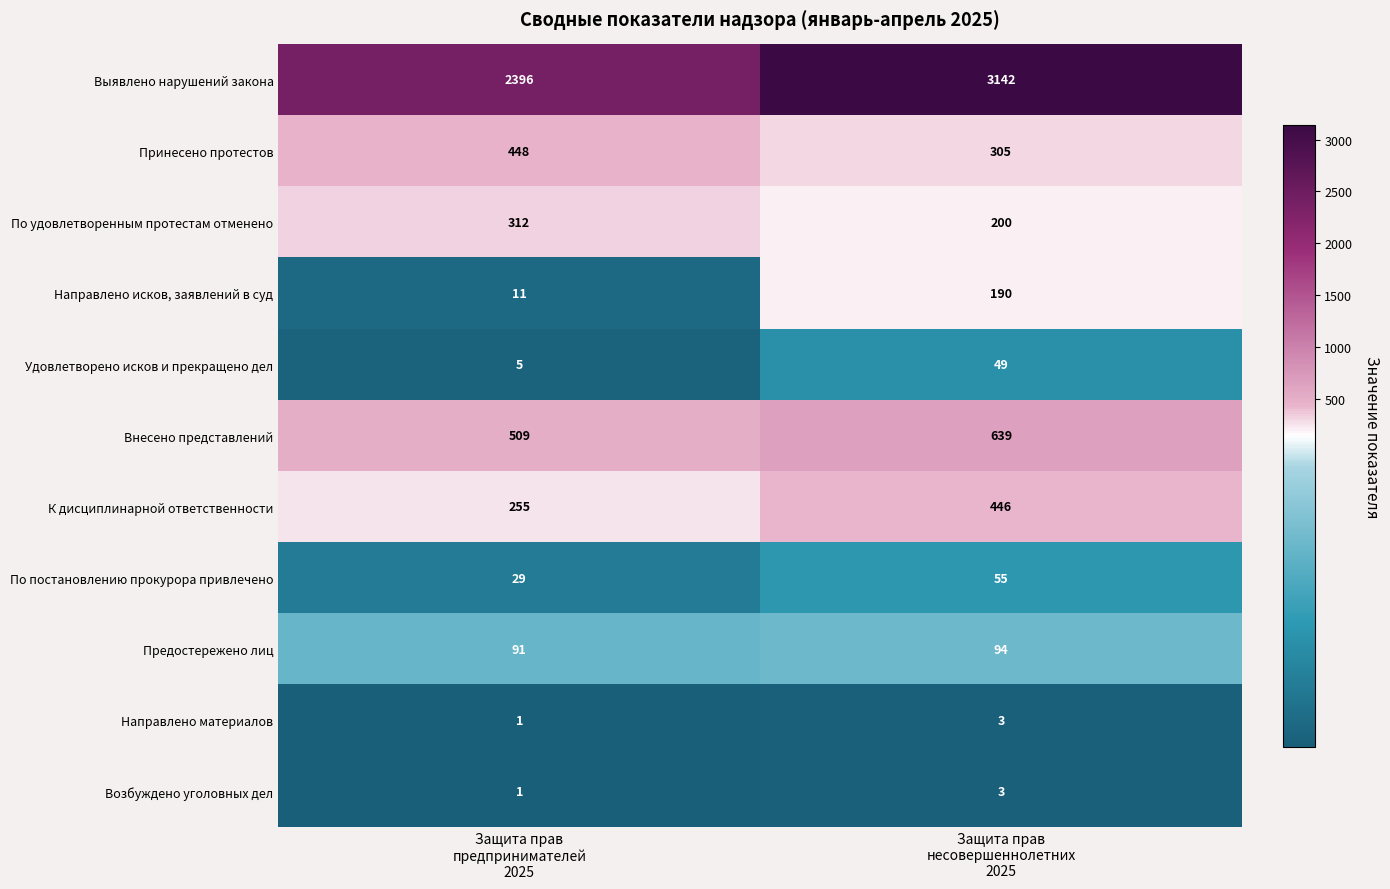

What is the difference between the maximum and minimum values in the Внесено представлений series?

130